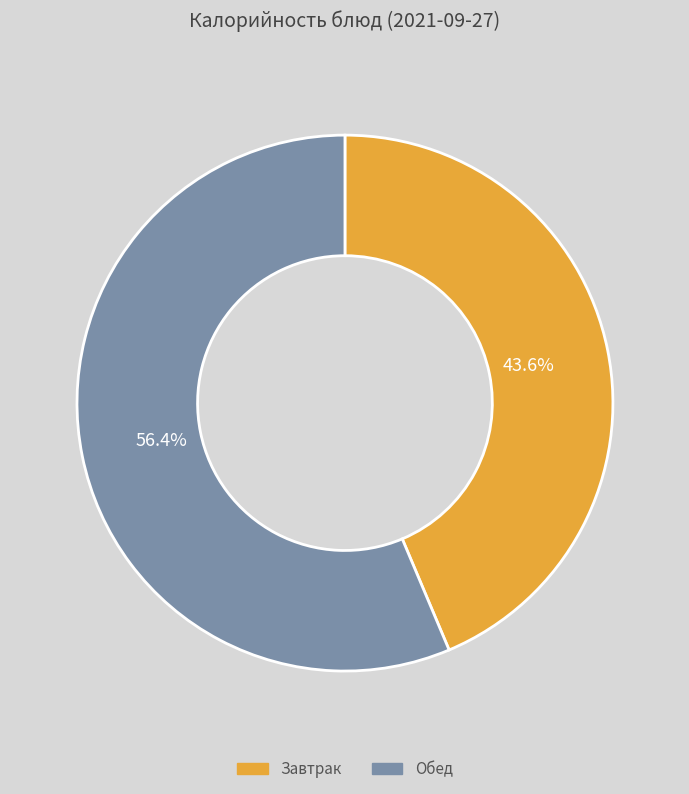

What is the smallest slice in the pie chart?

Завтрак